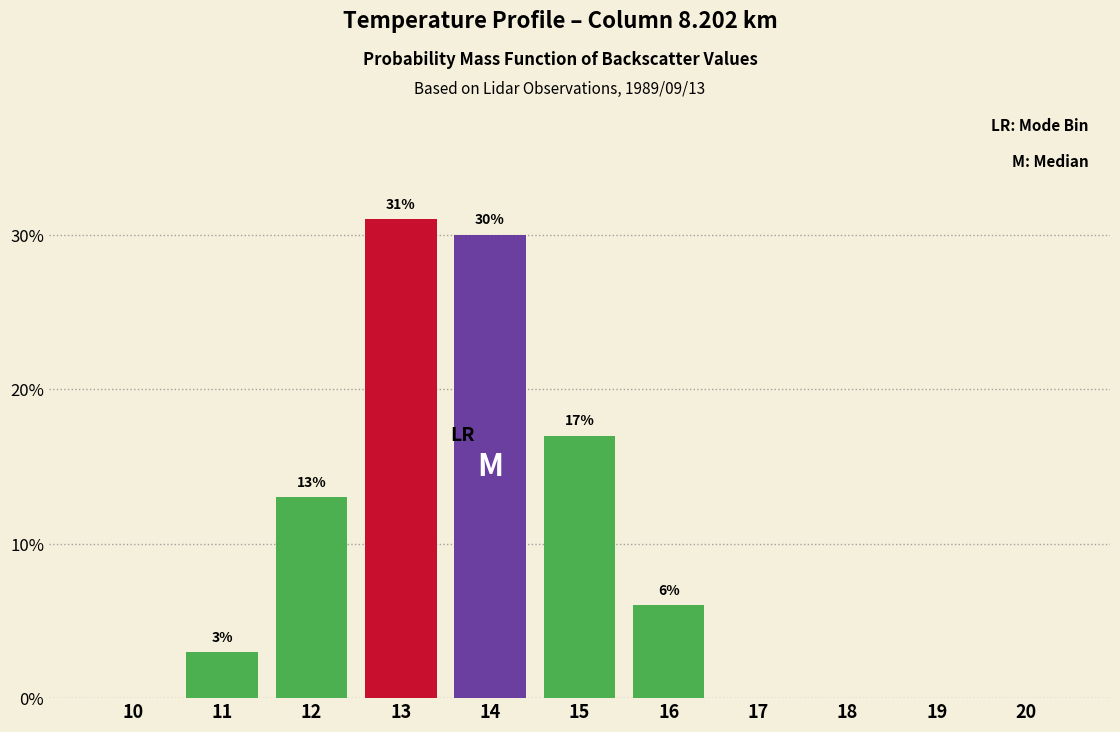

Reading left to right, extract all data points from this chart.

10=0	11=3	12=13	13=31	14=30	15=17	16=6	17=0	18=0	19=0	20=0